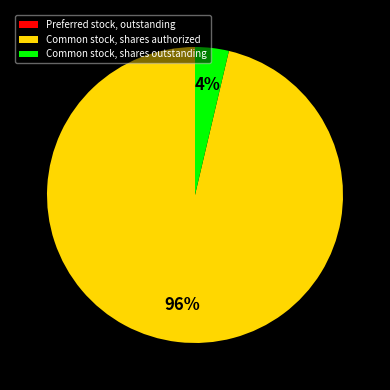

To the nearest percent, what is the average slice percentage?

33%